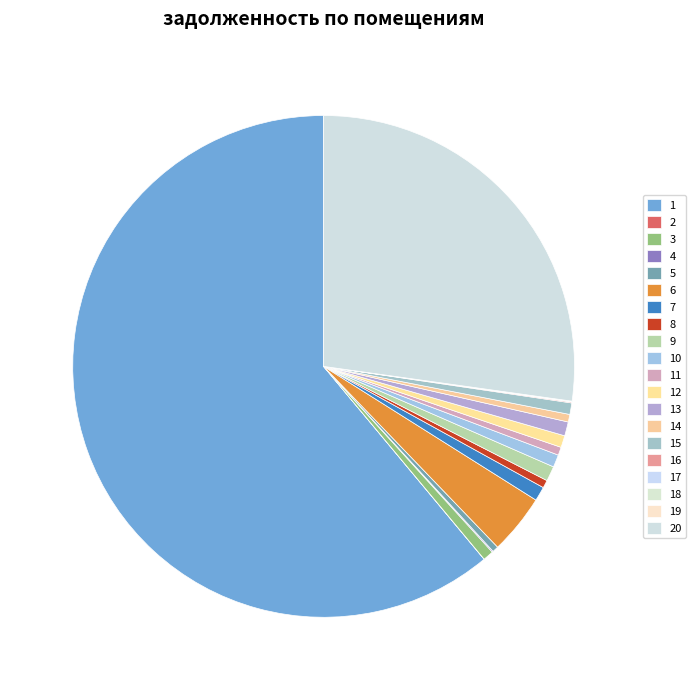

To the nearest percent, what is the combined percentage of 2 and 6?

4%